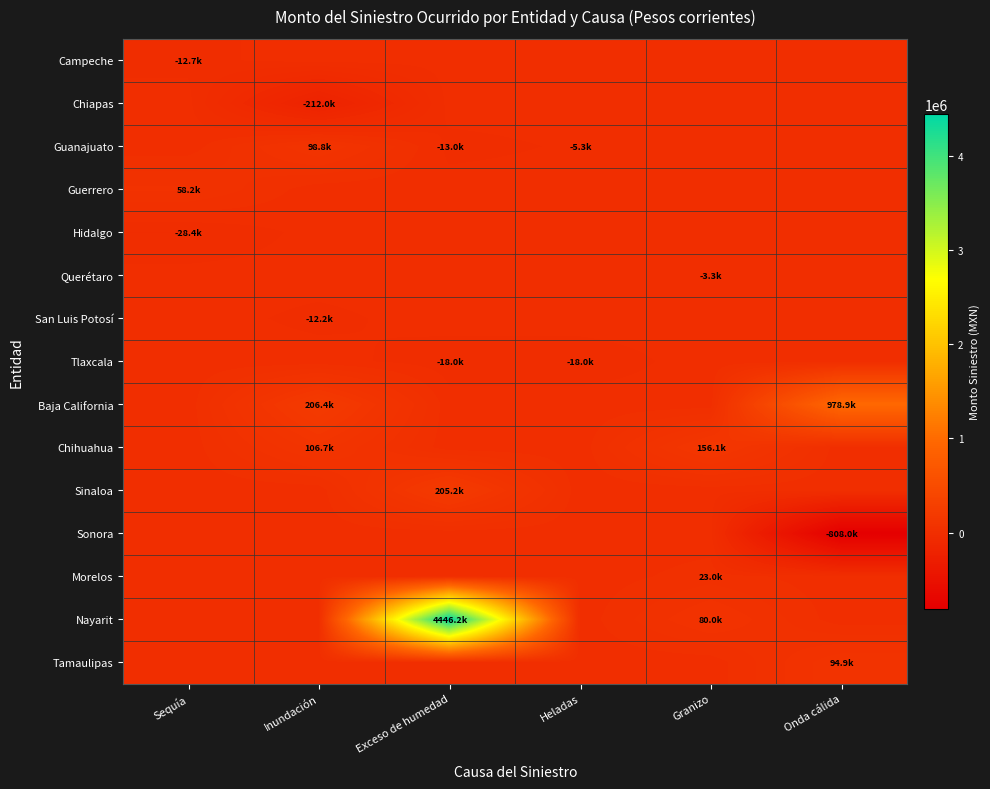

Reading right to left, extract all data points from this chart.

Campeche: Onda cálida=0.0	Granizo=0.0	Heladas=0.0	Exceso de humedad=0.0	Inundación=0.0	Sequía=-12666.1
Chiapas: Onda cálida=0.0	Granizo=0.0	Heladas=0.0	Exceso de humedad=0.0	Inundación=-212040.0	Sequía=0.0
Guanajuato: Onda cálida=0.0	Granizo=0.0	Heladas=-5315.6	Exceso de humedad=-12993.8	Inundación=98812.5	Sequía=0.0
Guerrero: Onda cálida=0.0	Granizo=0.0	Heladas=0.0	Exceso de humedad=0.0	Inundación=0.0	Sequía=58212.0
Hidalgo: Onda cálida=0.0	Granizo=0.0	Heladas=0.0	Exceso de humedad=0.0	Inundación=0.0	Sequía=-28400.0
Querétaro: Onda cálida=0.0	Granizo=-3330.0	Heladas=0.0	Exceso de humedad=0.0	Inundación=0.0	Sequía=0.0
San Luis Potosí: Onda cálida=0.0	Granizo=0.0	Heladas=0.0	Exceso de humedad=0.0	Inundación=-12160.0	Sequía=0.0
Tlaxcala: Onda cálida=0.0	Granizo=0.0	Heladas=-18000.0	Exceso de humedad=-18000.0	Inundación=0.0	Sequía=0.0
Baja California: Onda cálida=978890.9	Granizo=0.0	Heladas=0.0	Exceso de humedad=0.0	Inundación=206400.0	Sequía=0.0
Chihuahua: Onda cálida=0.0	Granizo=156146.3	Heladas=0.0	Exceso de humedad=0.0	Inundación=106650.0	Sequía=0.0
Sinaloa: Onda cálida=0.0	Granizo=0.0	Heladas=0.0	Exceso de humedad=205164.0	Inundación=0.0	Sequía=0.0
Sonora: Onda cálida=-807950.0	Granizo=0.0	Heladas=0.0	Exceso de humedad=0.0	Inundación=0.0	Sequía=0.0
Morelos: Onda cálida=0.0	Granizo=23044.0	Heladas=0.0	Exceso de humedad=0.0	Inundación=0.0	Sequía=0.0
Nayarit: Onda cálida=0.0	Granizo=79962.5	Heladas=0.0	Exceso de humedad=4446225.0	Inundación=0.0	Sequía=0.0
Tamaulipas: Onda cálida=94871.3	Granizo=0.0	Heladas=0.0	Exceso de humedad=0.0	Inundación=0.0	Sequía=0.0